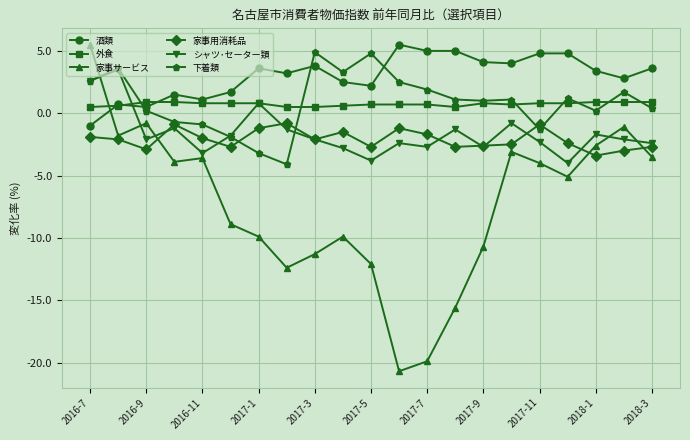

True or false: 酒類 has more than 1 interior local peaks.

True